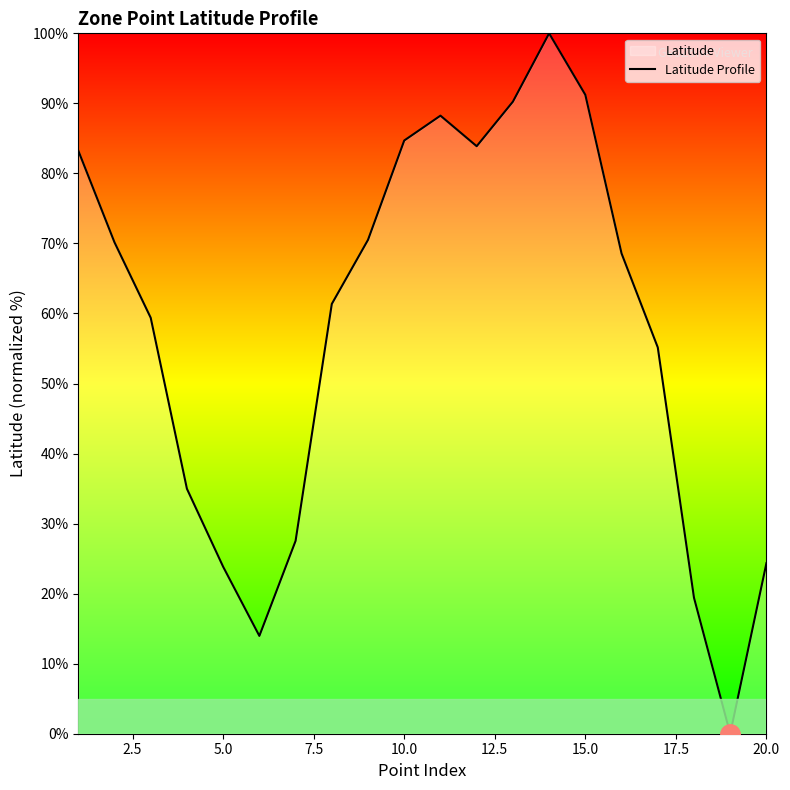

Is it true that the value at 10.0 is 120.1?

False